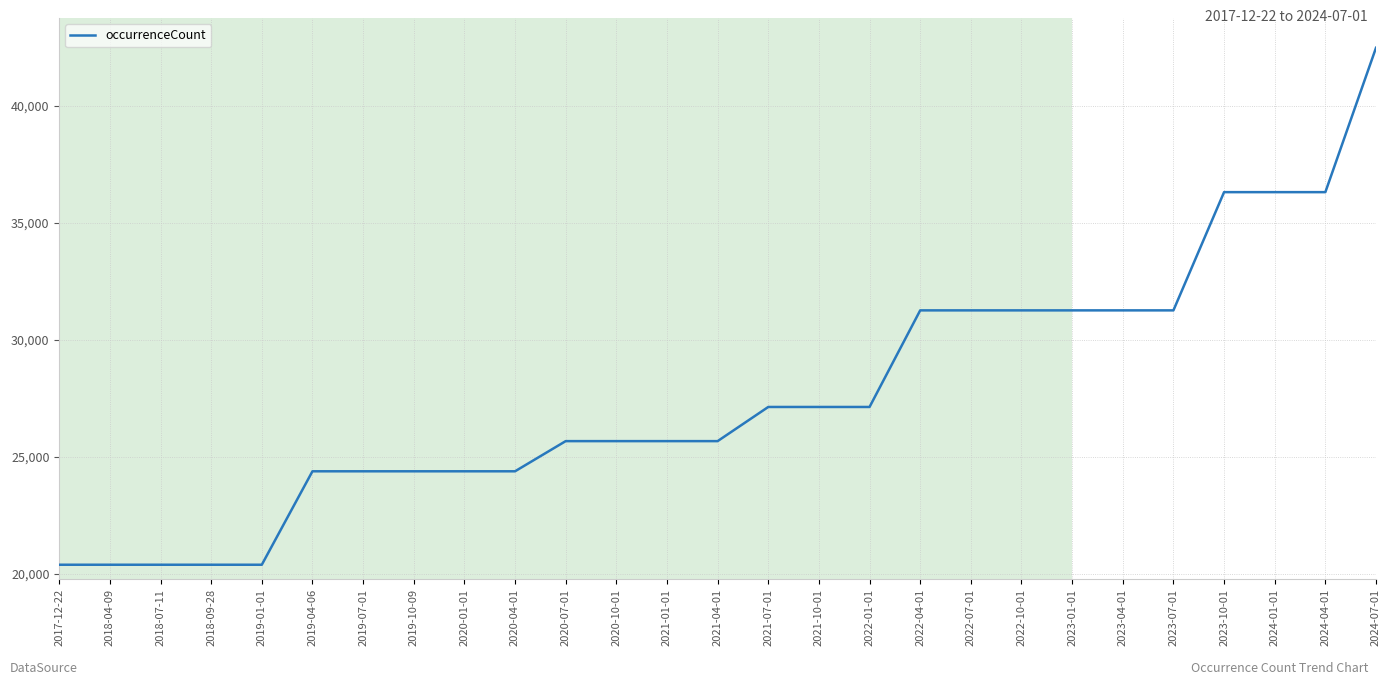

What is the greatest value displayed?

42484